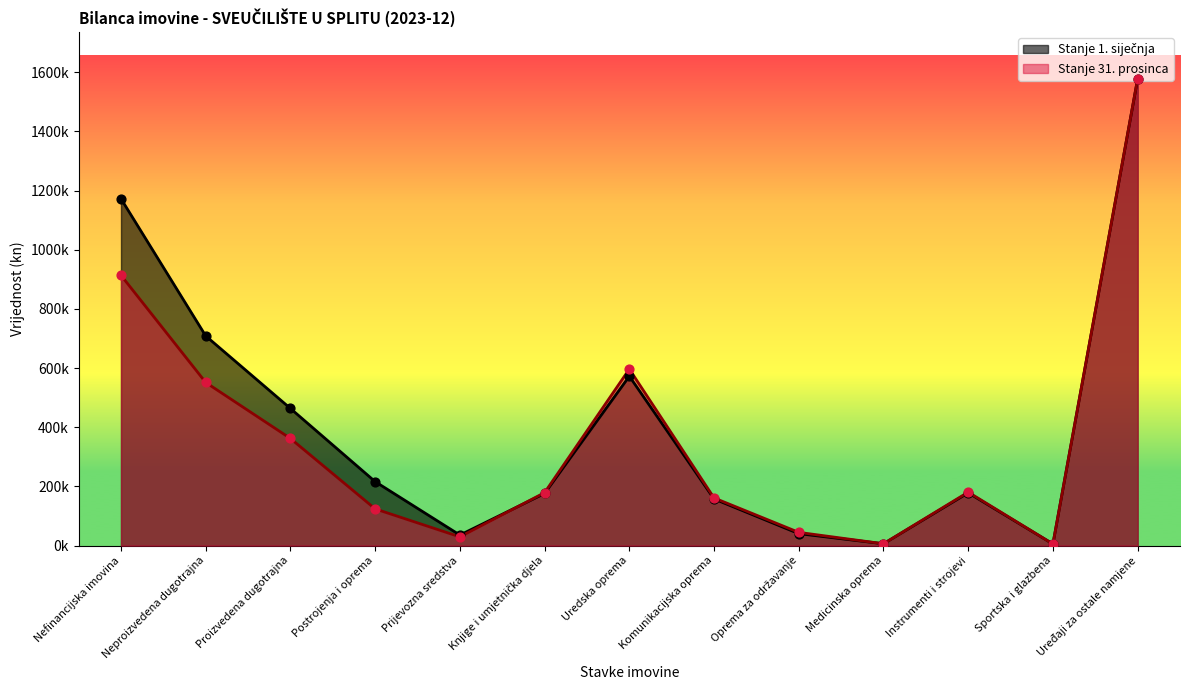

Is the value of Stanje 31. prosinca at Postrojenja i oprema greater than the value of Stanje 1. siječnja at Postrojenja i oprema?

No